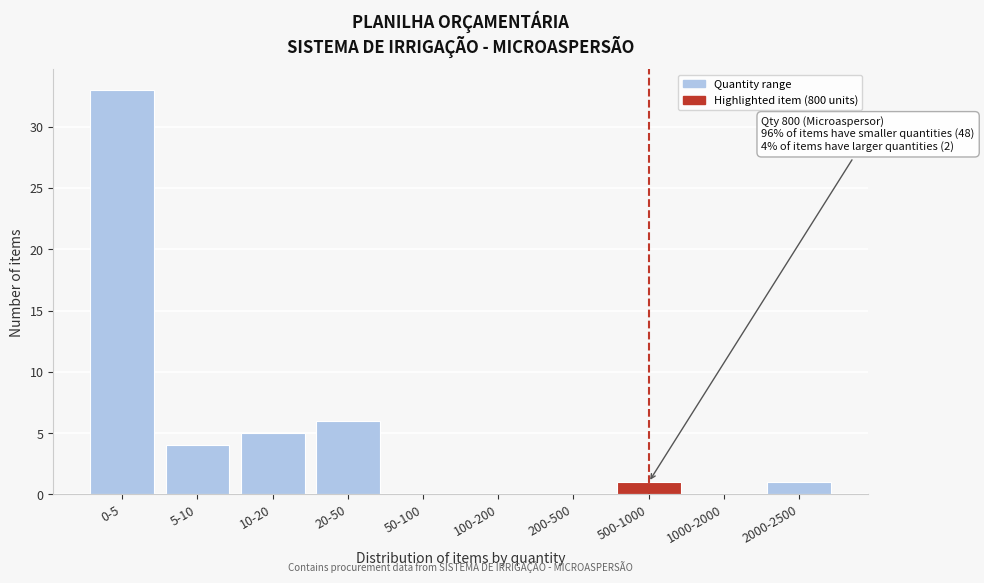

Reading right to left, transcribe all the data shown in this chart.

2000-2500=1	1000-2000=0	500-1000=1	200-500=0	100-200=0	50-100=0	20-50=6	10-20=5	5-10=4	0-5=33